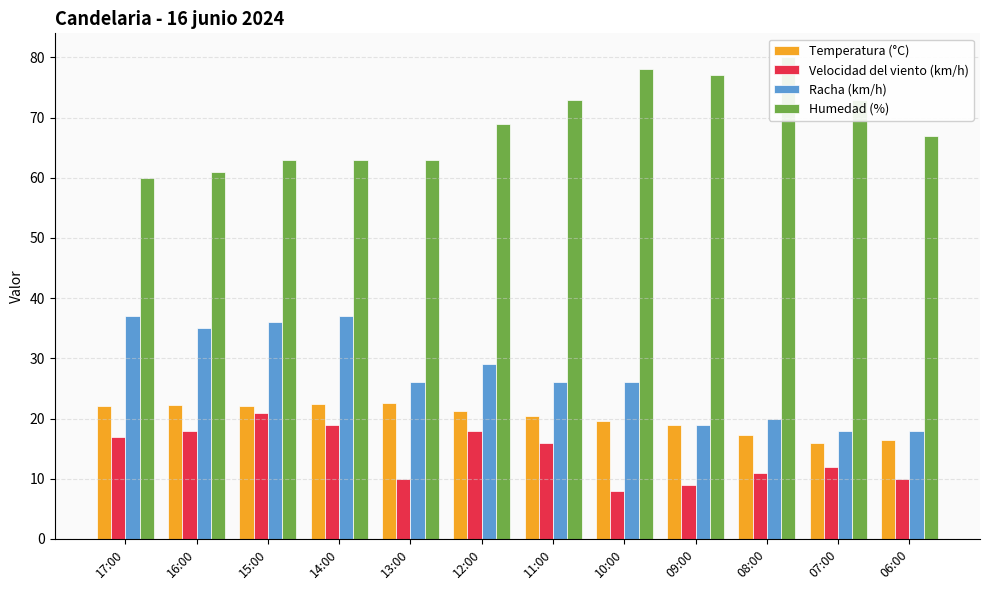

True or false: Temperatura (°C) has a value of 5.0 at 12:00.

False